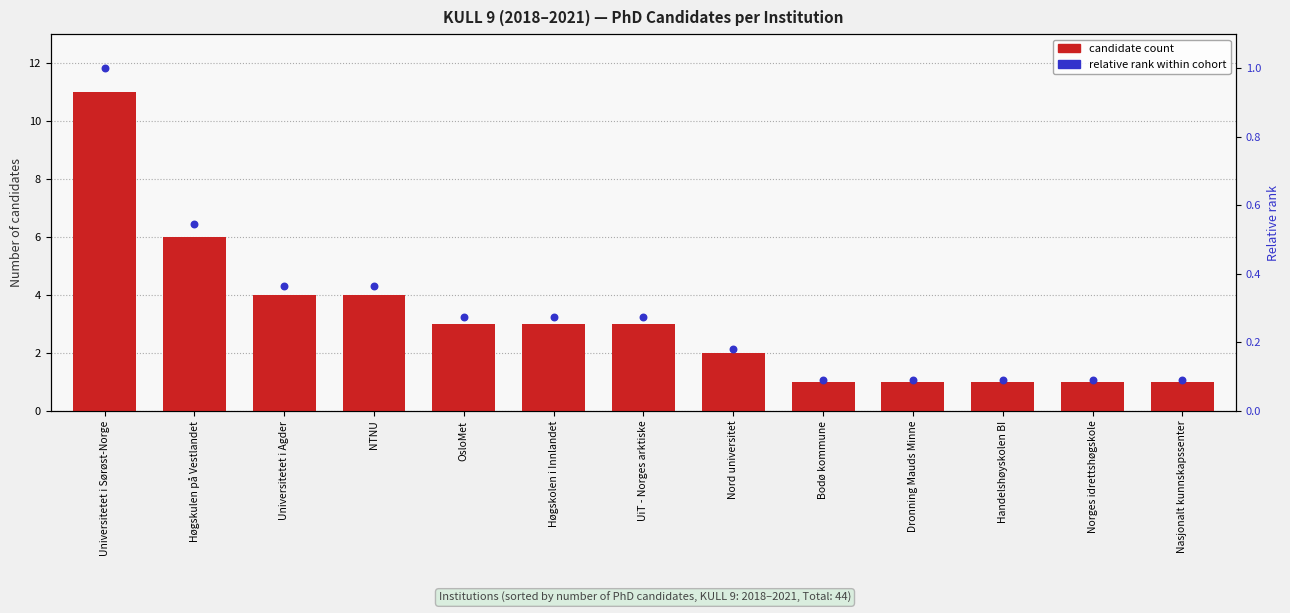

Is the value of candidate count at Nord universitet greater than the value of relative rank at OsloMet?

Yes